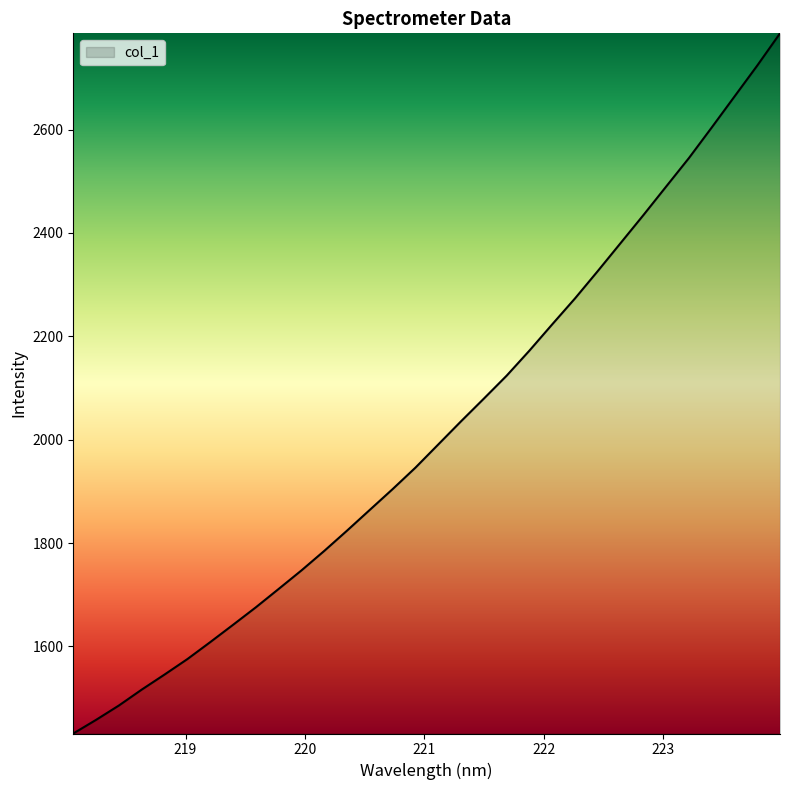

What is the maximum value shown in the chart?

2786.1